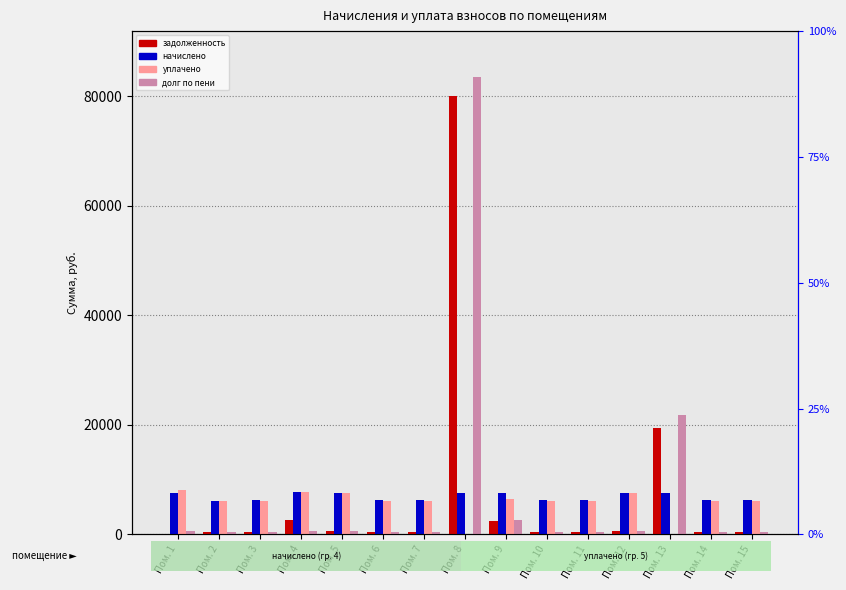

Between Пом. 7 and Пом. 13, which is larger?

Пом. 13